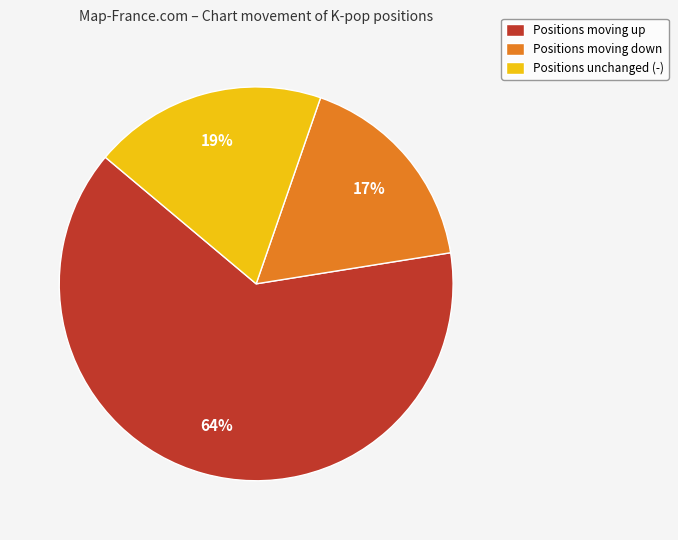

Between Positions unchanged (-) and Positions moving up, which is larger?

Positions moving up